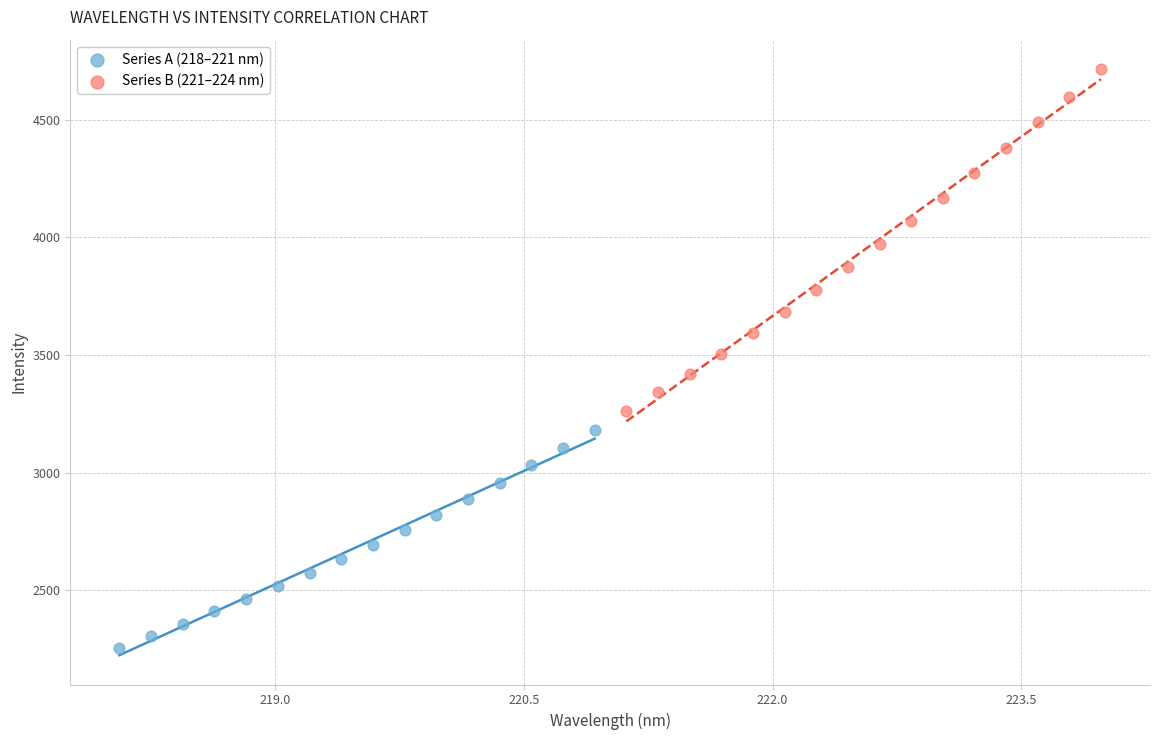

Which series reaches the maximum Y coordinate?

Series B (221–224 nm)